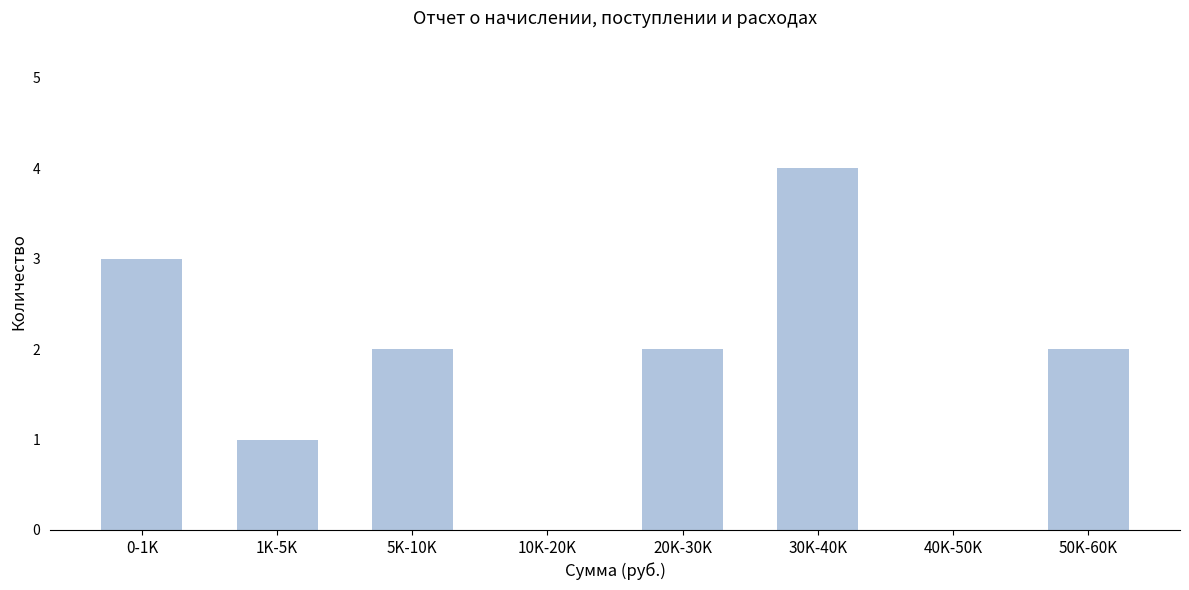

Reading right to left, extract all data points from this chart.

50K-60K=2	40K-50K=0	30K-40K=4	20K-30K=2	10K-20K=0	5K-10K=2	1K-5K=1	0-1K=3